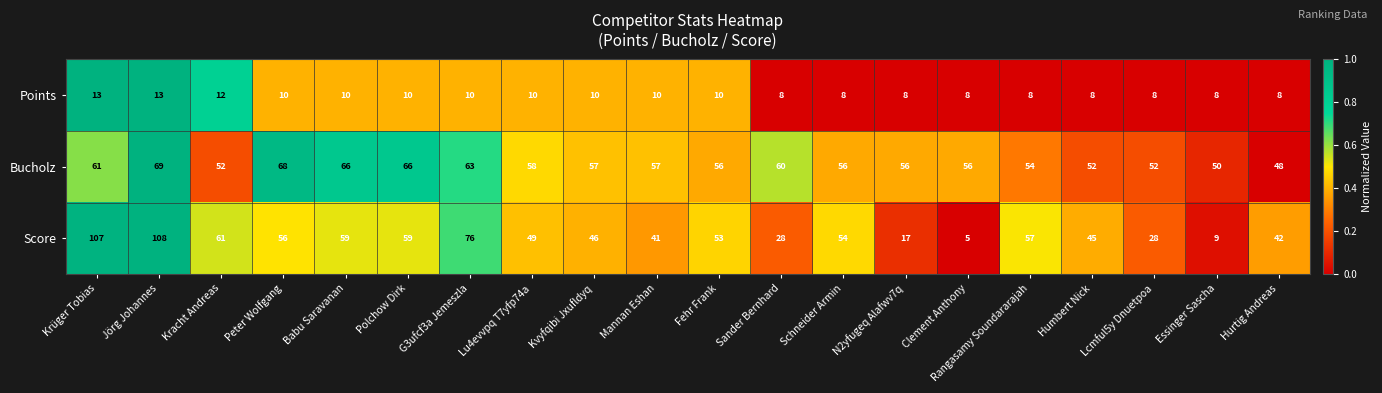

What is the sum of all Score values?

1000